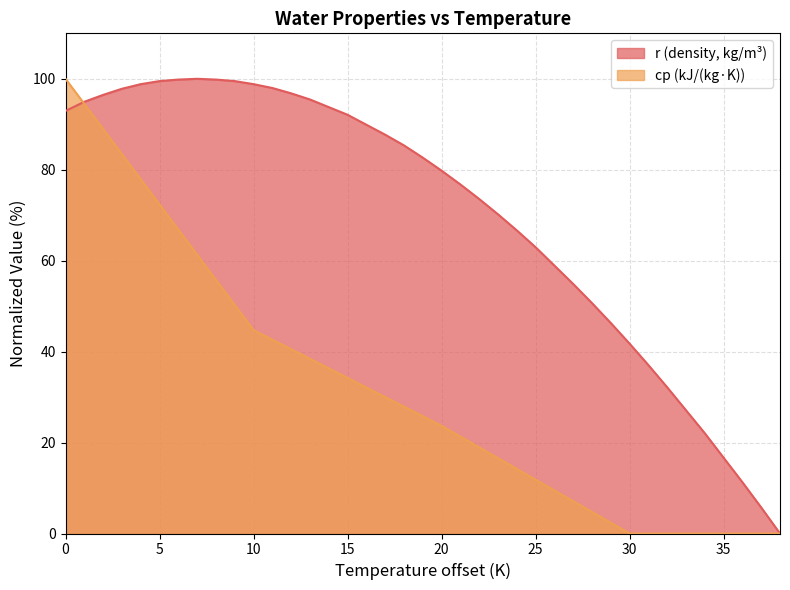

Count the number of data series in this chart.

2